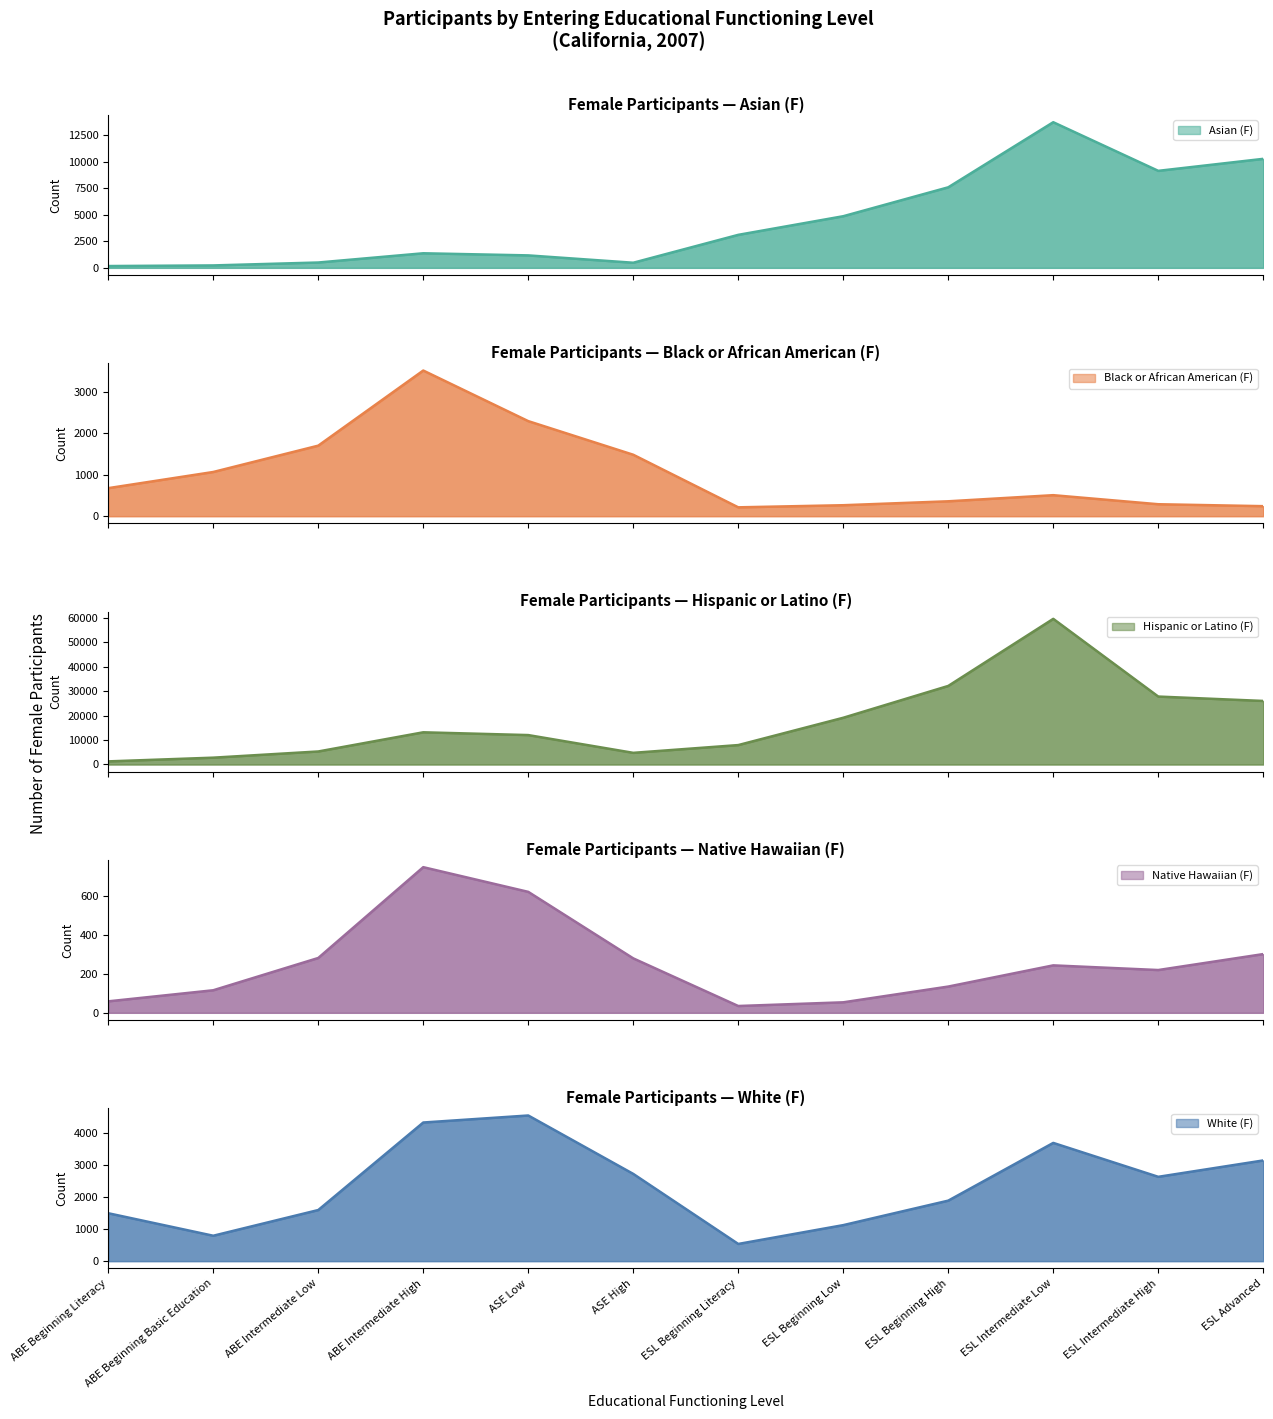

At which label does Black or African American (F) reach its minimum?

ESL Beginning Literacy